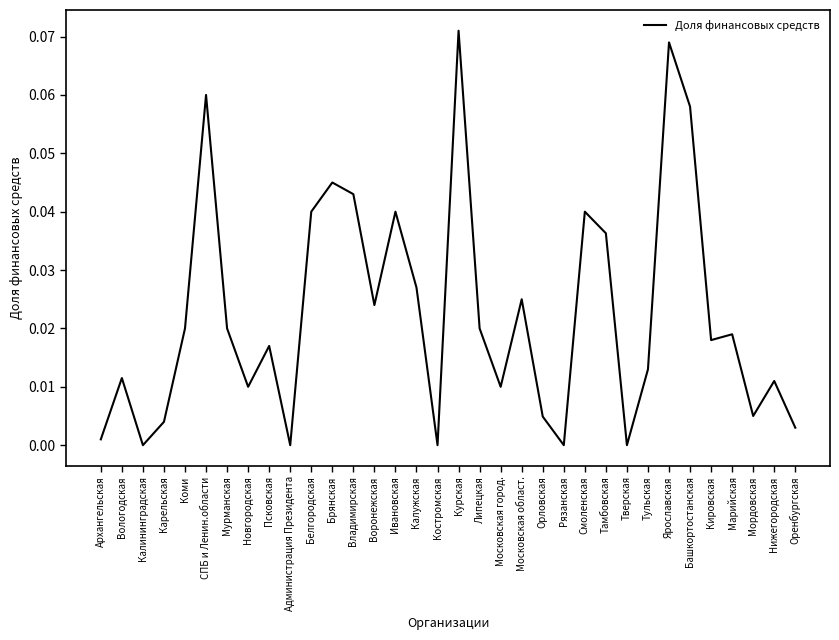

Which has a higher value, Воронежская or Башкортостанская?

Башкортостанская